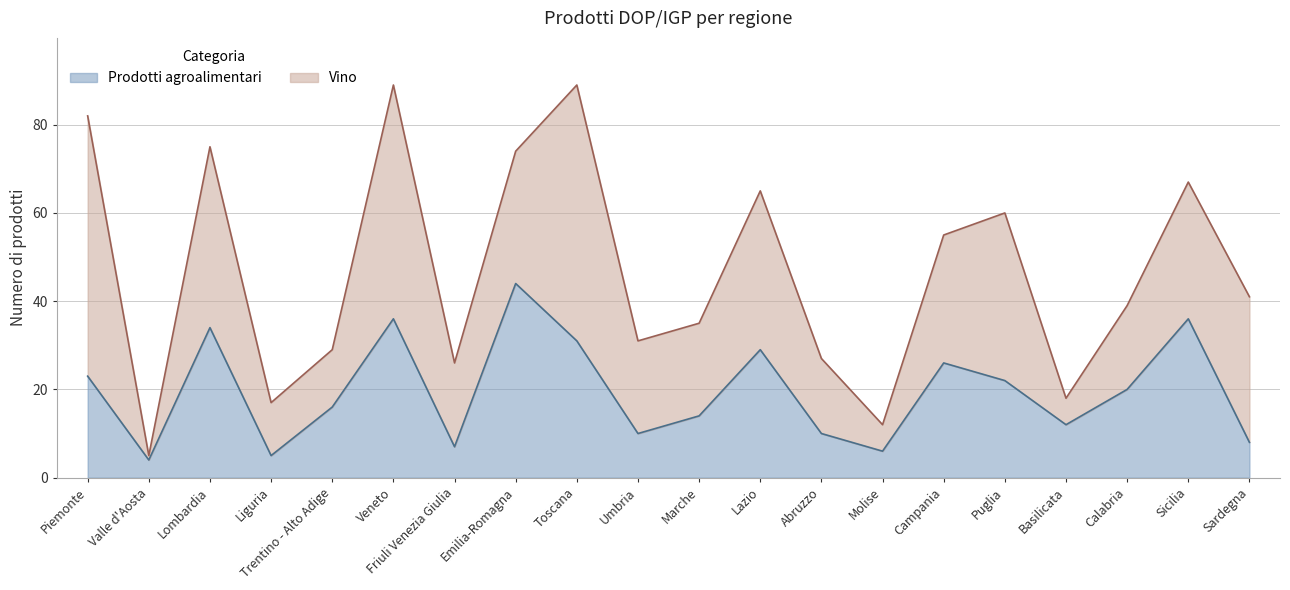

How many interior local peaks (higher than both neighbors) does the data have?

6